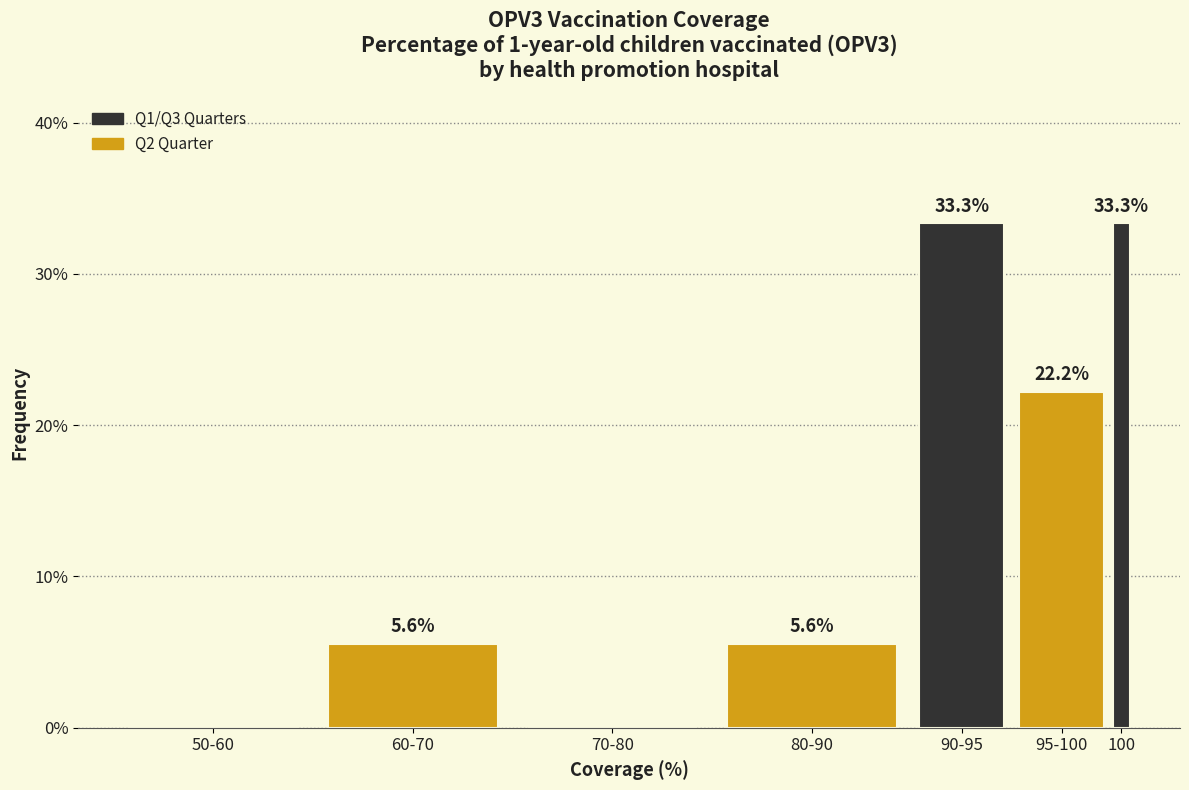

Reading right to left, list all the values displayed in this chart.

100=33.3	95-100=22.2	90-95=33.3	80-90=5.6	70-80=0.0	60-70=5.6	50-60=0.0